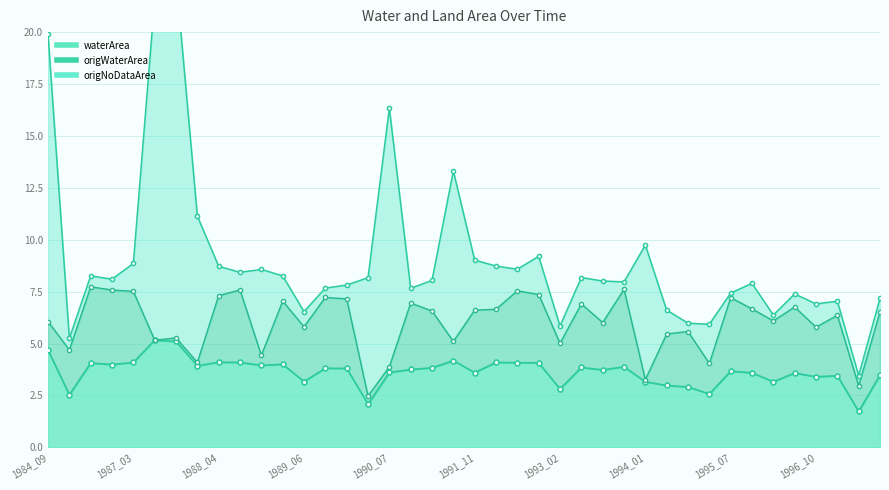

Reading left to right, what are all the values shown in this chart?

waterArea: 1984_09=4.7	1986_03=2.5	1986_06=4.1	1986_08=4.0	1987_03=4.1	1987_04=5.2	1987_09=5.1	1988_01=3.9	1988_04=4.1	1988_07=4.1	1988_12=4.0	1989_02=4.0	1989_06=3.2	1989_07=3.8	1990_02=3.8	1990_05=2.1	1990_07=3.6	1990_08=3.8	1991_01=3.8	1991_09=4.2	1991_11=3.6	1992_04=4.1	1992_06=4.1	1992_09=4.1	1993_02=2.8	1993_03=3.9	1993_04=3.7	1993_05=3.9	1994_01=3.2	1994_02=3.0	1994_05=2.9	1994_08=2.6	1995_07=3.7	1995_09=3.6	1996_01=3.2	1996_02=3.6	1996_10=3.4	1997_05=3.5	1997_08=1.7	1997_10=3.5
origWaterArea: 1984_09=1.4	1986_03=2.2	1986_06=3.7	1986_08=3.6	1987_03=3.4	1987_04=0.0	1987_09=0.2	1988_01=0.2	1988_04=3.2	1988_07=3.5	1988_12=0.5	1989_02=3.0	1989_06=2.6	1989_07=3.4	1990_02=3.4	1990_05=0.4	1990_07=0.3	1990_08=3.2	1991_01=2.7	1991_09=0.9	1991_11=3.0	1992_04=2.6	1992_06=3.5	1992_09=3.3	1993_02=2.2	1993_03=3.1	1993_04=2.3	1993_05=3.7	1994_01=0.1	1994_02=2.5	1994_05=2.7	1994_08=1.5	1995_07=3.5	1995_09=3.1	1996_01=2.9	1996_02=3.2	1996_10=2.4	1997_05=2.9	1997_08=1.2	1997_10=3.0
origNoDataArea: 1984_09=13.8	1986_03=0.6	1986_06=0.5	1986_08=0.5	1987_03=1.4	1987_04=16.4	1987_09=17.4	1988_01=7.0	1988_04=1.4	1988_07=0.8	1988_12=4.1	1989_02=1.2	1989_06=0.7	1989_07=0.5	1990_02=0.7	1990_05=5.7	1990_07=12.5	1990_08=0.7	1991_01=1.5	1991_09=8.2	1991_11=2.4	1992_04=2.1	1992_06=1.0	1992_09=1.8	1993_02=0.8	1993_03=1.3	1993_04=2.0	1993_05=0.4	1994_01=6.5	1994_02=1.1	1994_05=0.4	1994_08=1.9	1995_07=0.2	1995_09=1.2	1996_01=0.3	1996_02=0.6	1996_10=1.1	1997_05=0.7	1997_08=0.5	1997_10=0.7